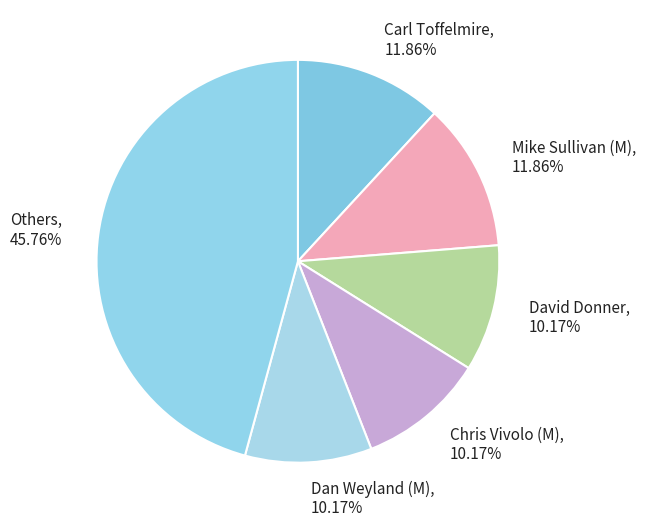

Which slice is the largest?

Others